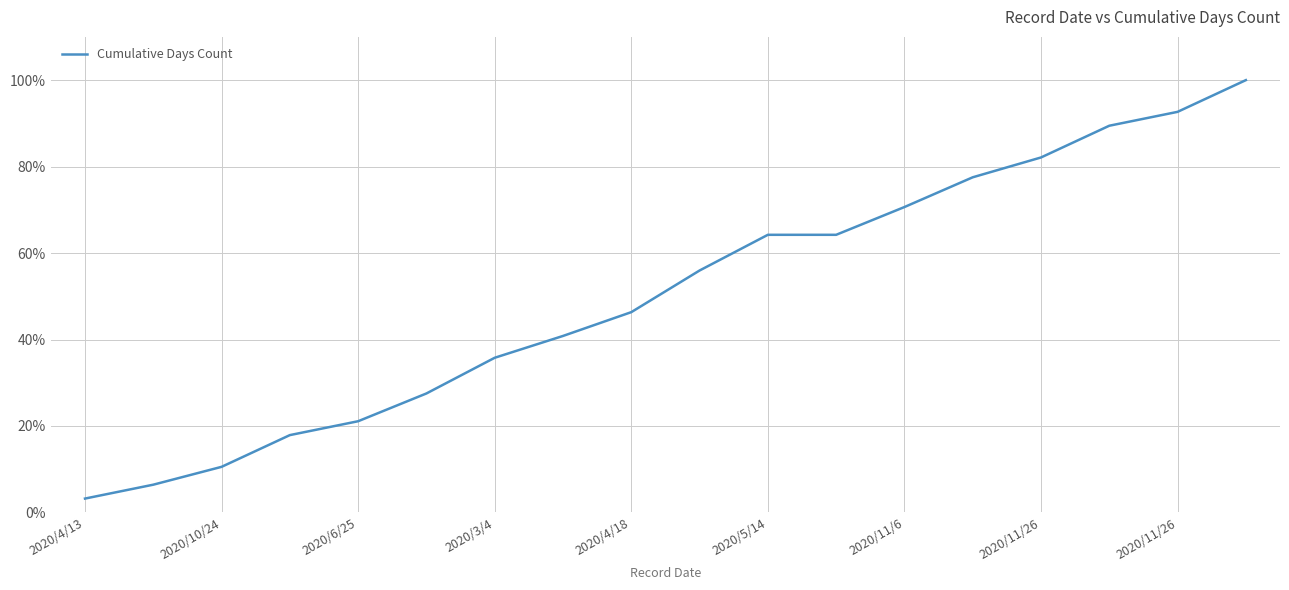

List the labels in order of value, smallest first.

2020/4/13, 2020/10/24, 2020/6/25, 2020/3/4, 2020/4/18, 2020/5/14, 2020/11/6, 2020/11/26, 2020/11/26, 9, 10, 11, 12, 13, 14, 15, 16, 17